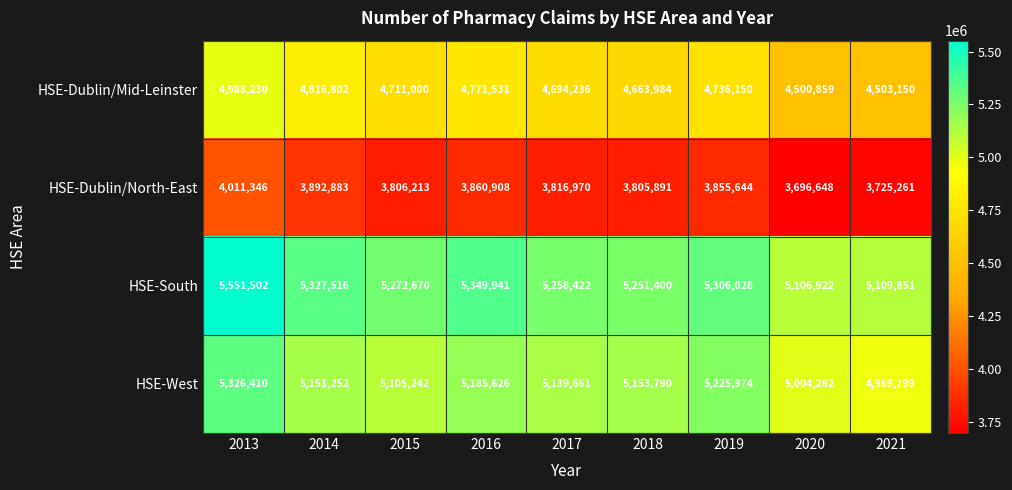

Which series changed the most between 2014 and 2019?

HSE-Dublin/Mid-Leinster